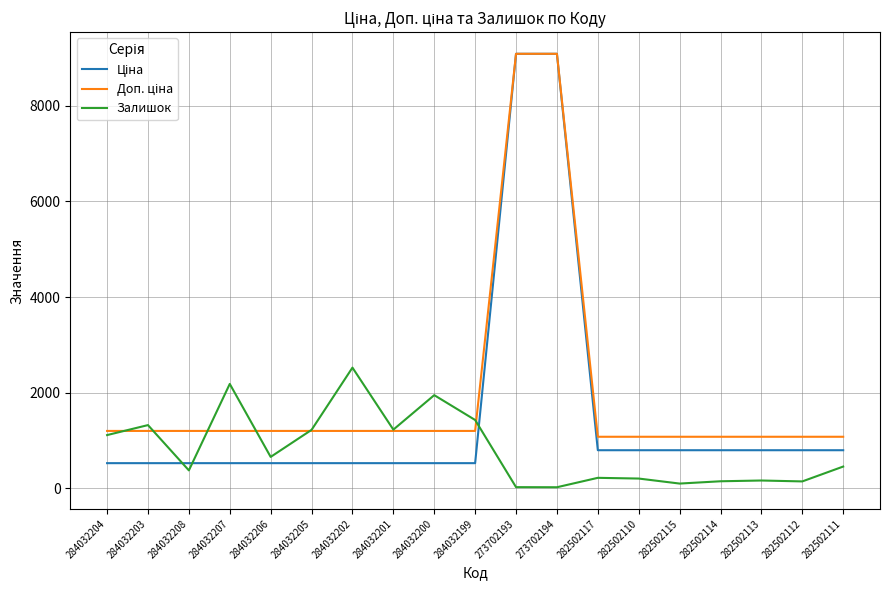

What is the spread (max minus min) of values at 284032204?

674.7